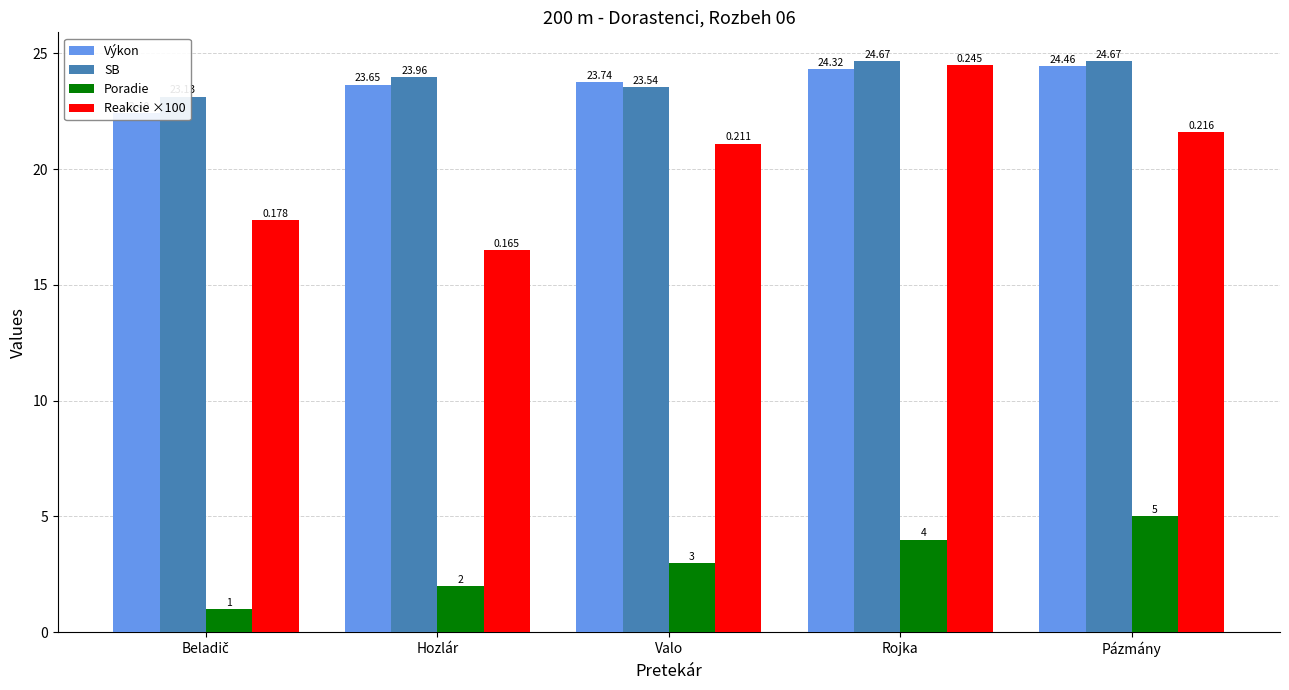

List the labels in order of SB value, smallest first.

Beladič, Valo, Hozlár, Rojka, Pázmány